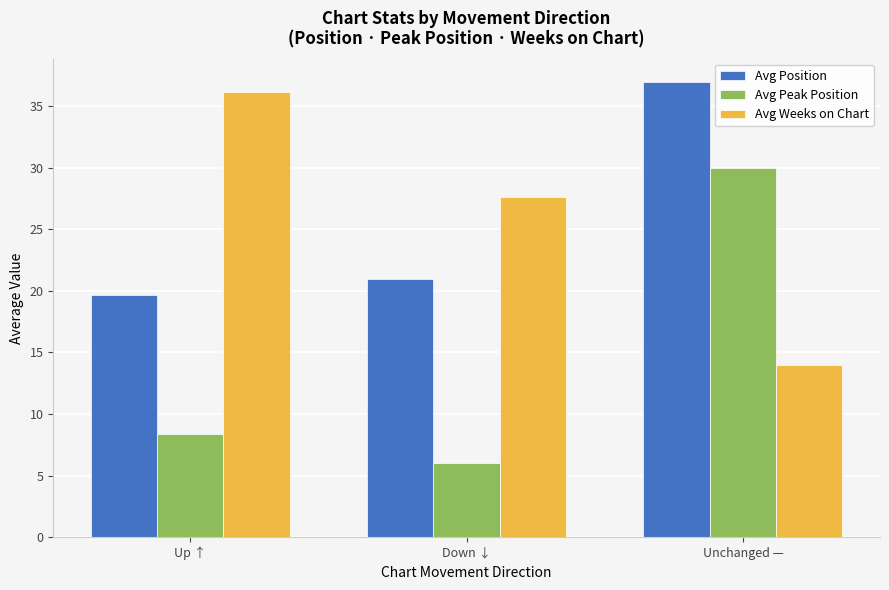

Which label corresponds to the largest value in the chart?

Unchanged —